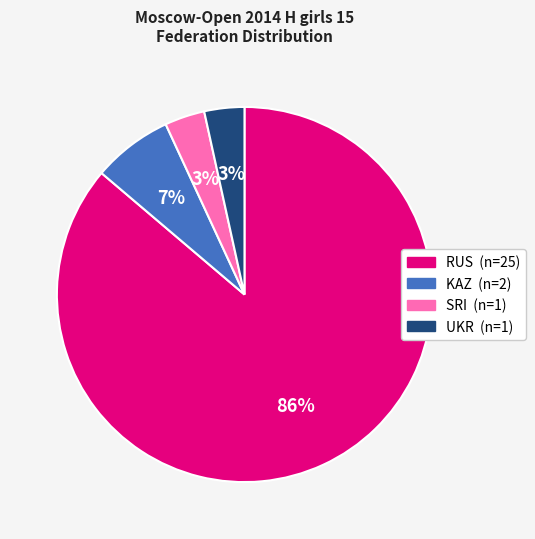

What is the largest slice in the pie chart?

RUS